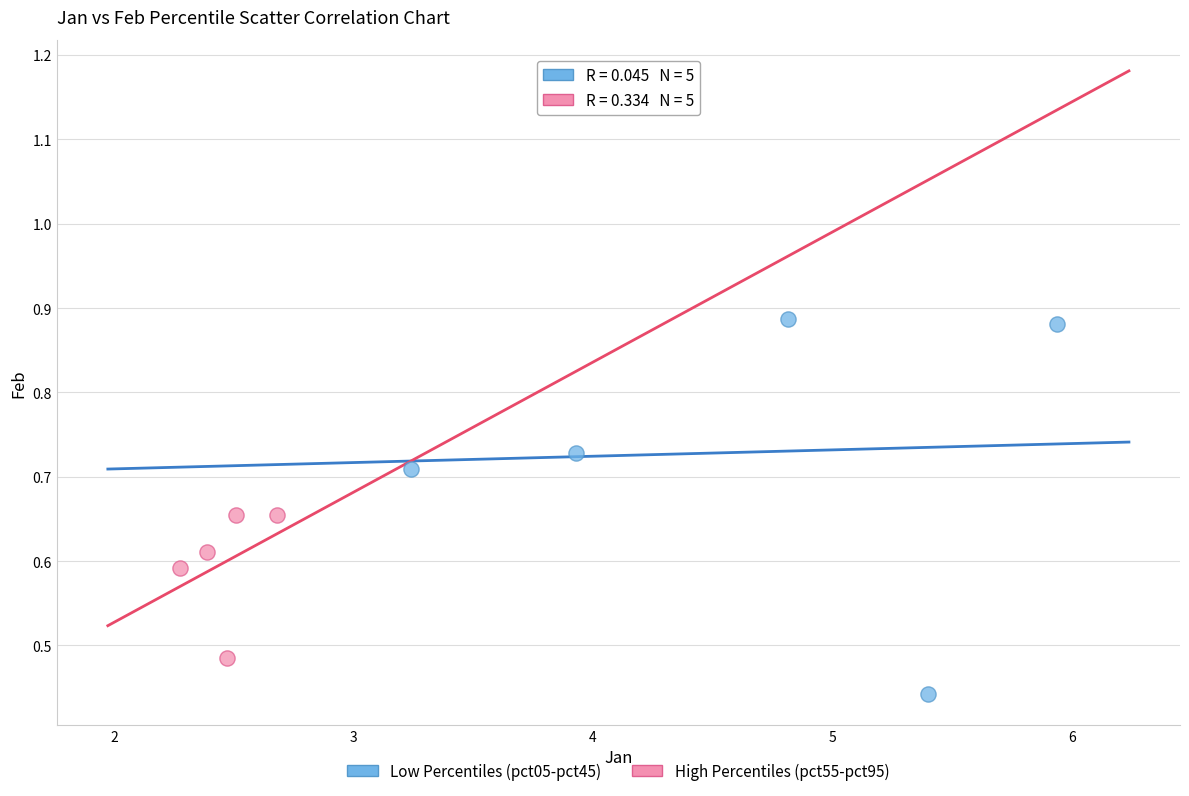

What are all the series names shown in the legend?

Low Percentiles (pct05-pct45), High Percentiles (pct55-pct95)